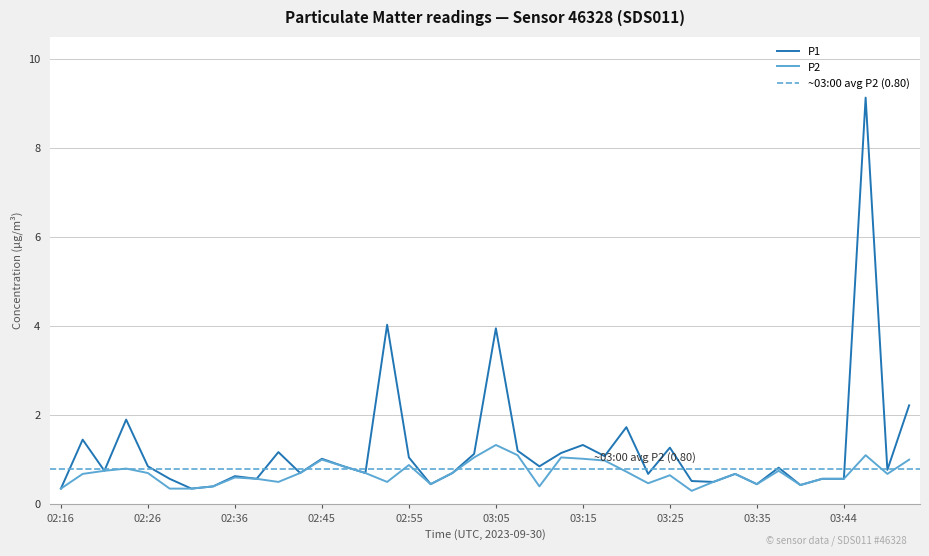

Is the value of P2 at 03:32 greater than the value of P1 at 03:30?

Yes